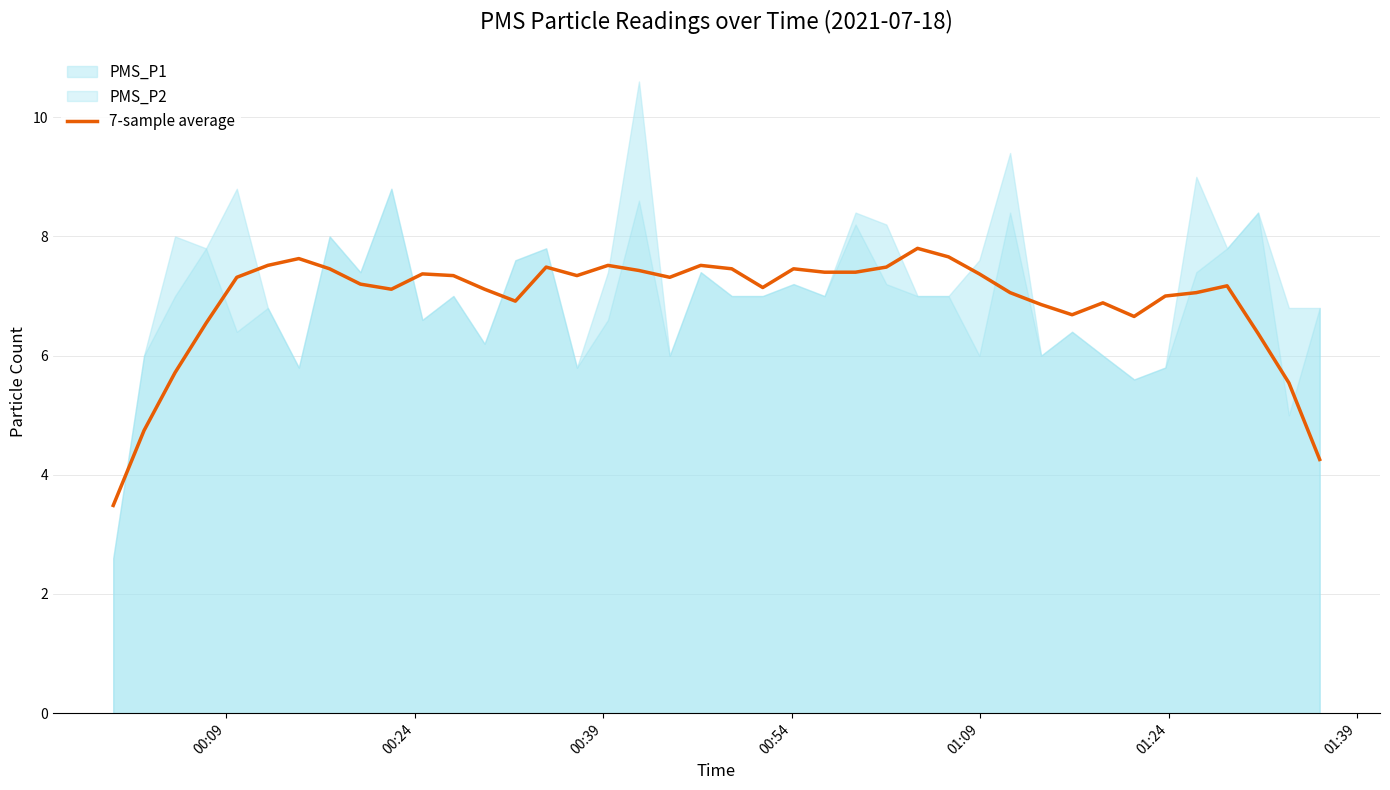

What is the highest value of the 7-sample average series?

7.8